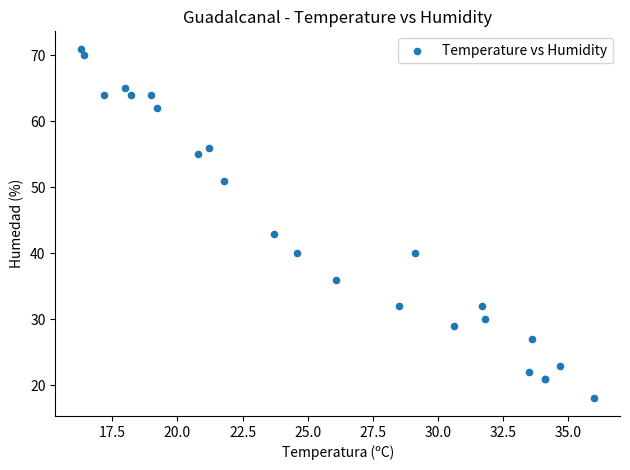

What Y value in the scatter plot is closest to 44?

43